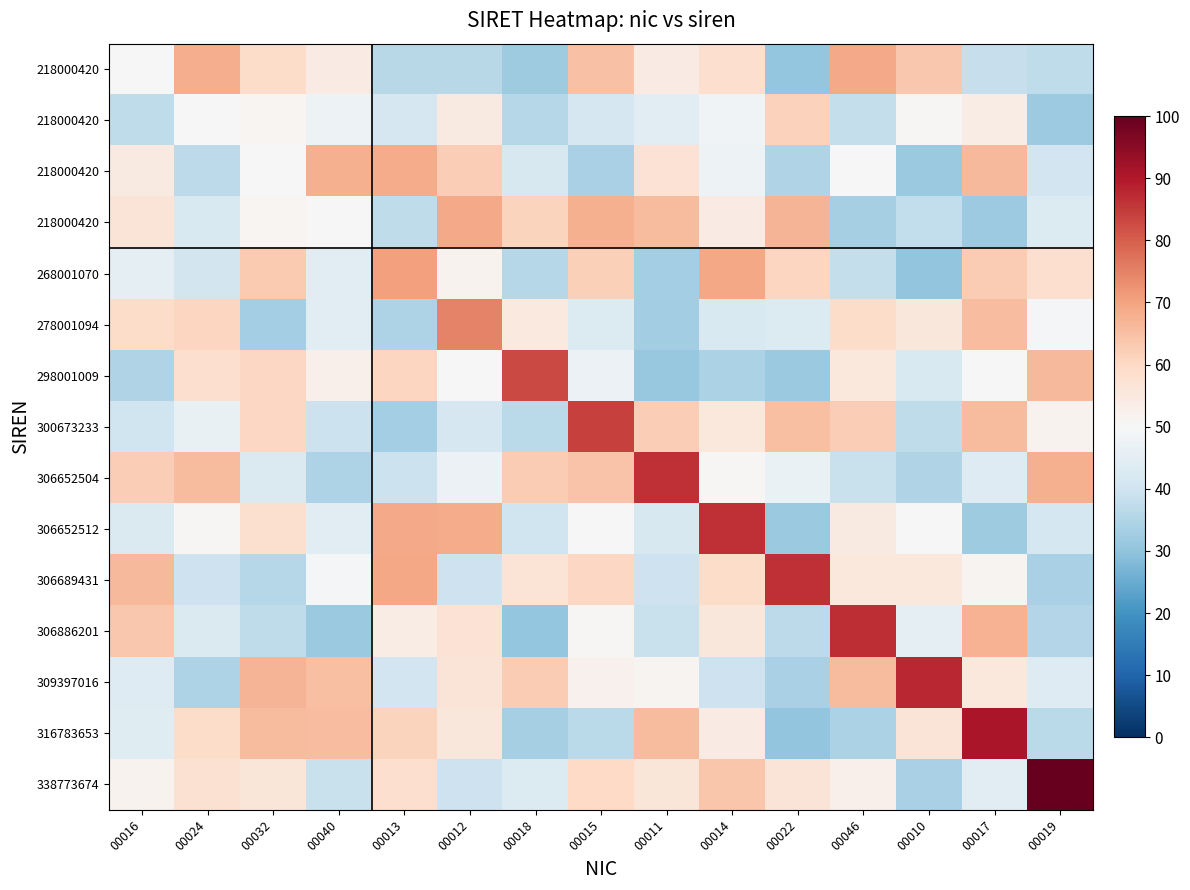

What is the spread (max minus min) of values at 00022?

56.3